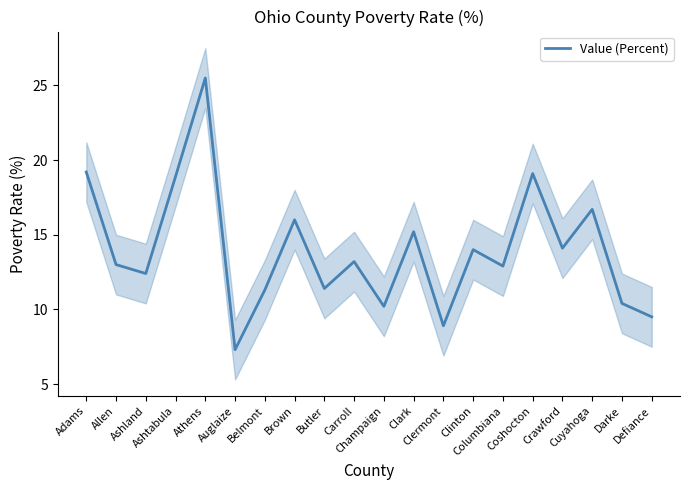

What is the smallest value displayed?

7.3